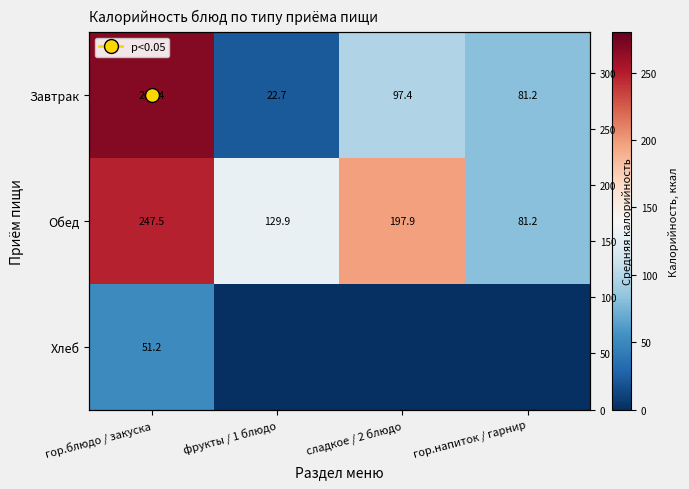

How many data points in Завтрак are above 97?

2